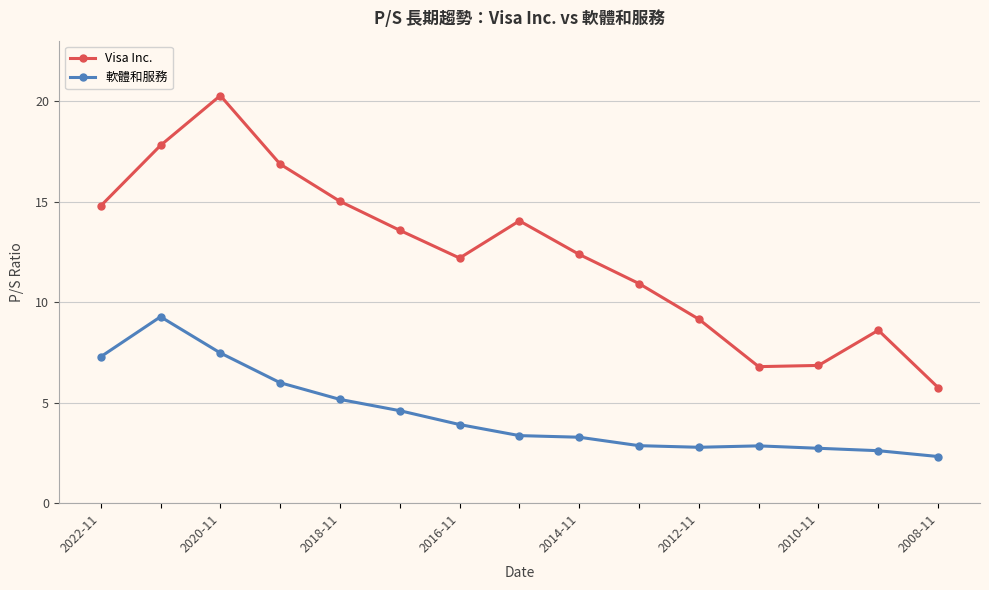

Which series has the largest total across all categories?

Visa Inc.